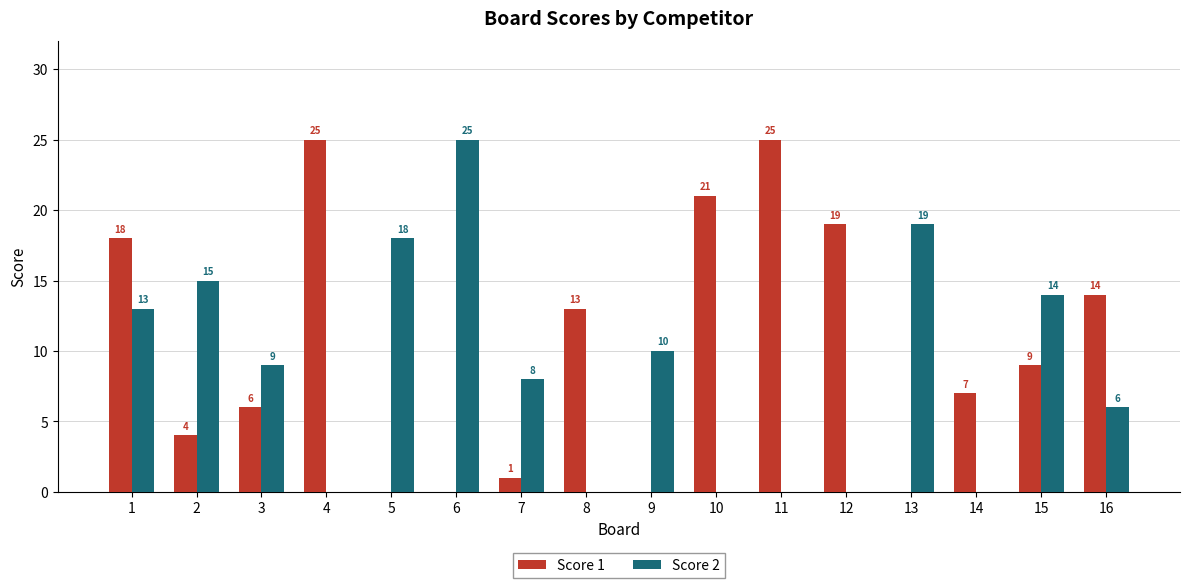

Reading left to right, what are all the values shown in this chart?

Score 1: 1=18	2=4	3=6	4=25	5=0	6=0	7=1	8=13	9=0	10=21	11=25	12=19	13=0	14=7	15=9	16=14
Score 2: 1=13	2=15	3=9	4=0	5=18	6=25	7=8	8=0	9=10	10=0	11=0	12=0	13=19	14=0	15=14	16=6